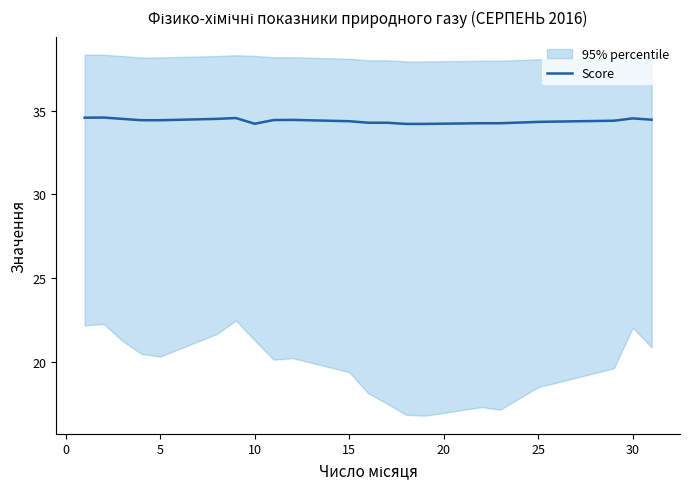

What is the lowest value of the Score series?

34.2